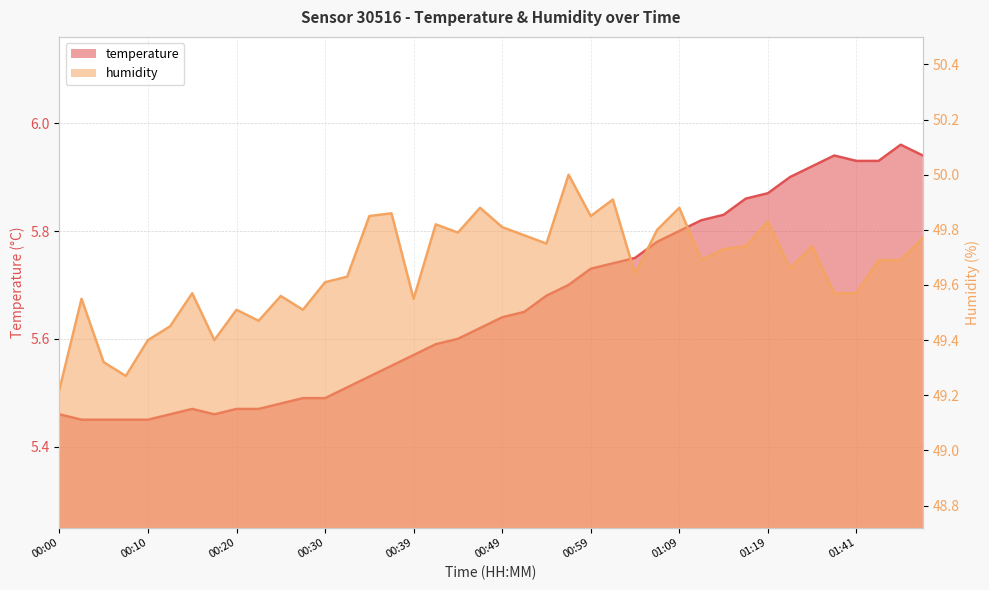

What is the average value of the humidity series?

49.7